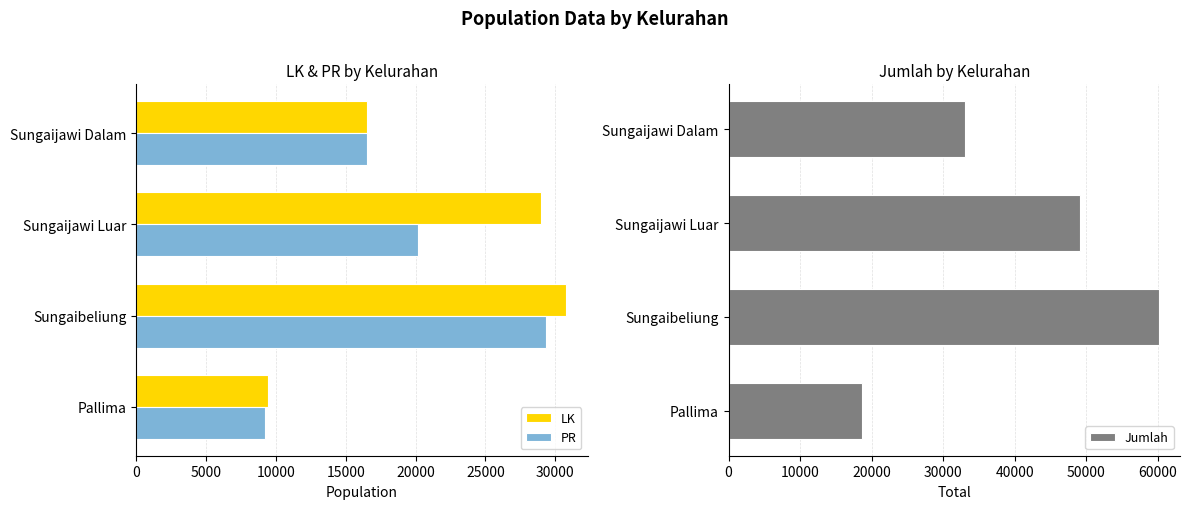

Count the number of categories in the chart.

4